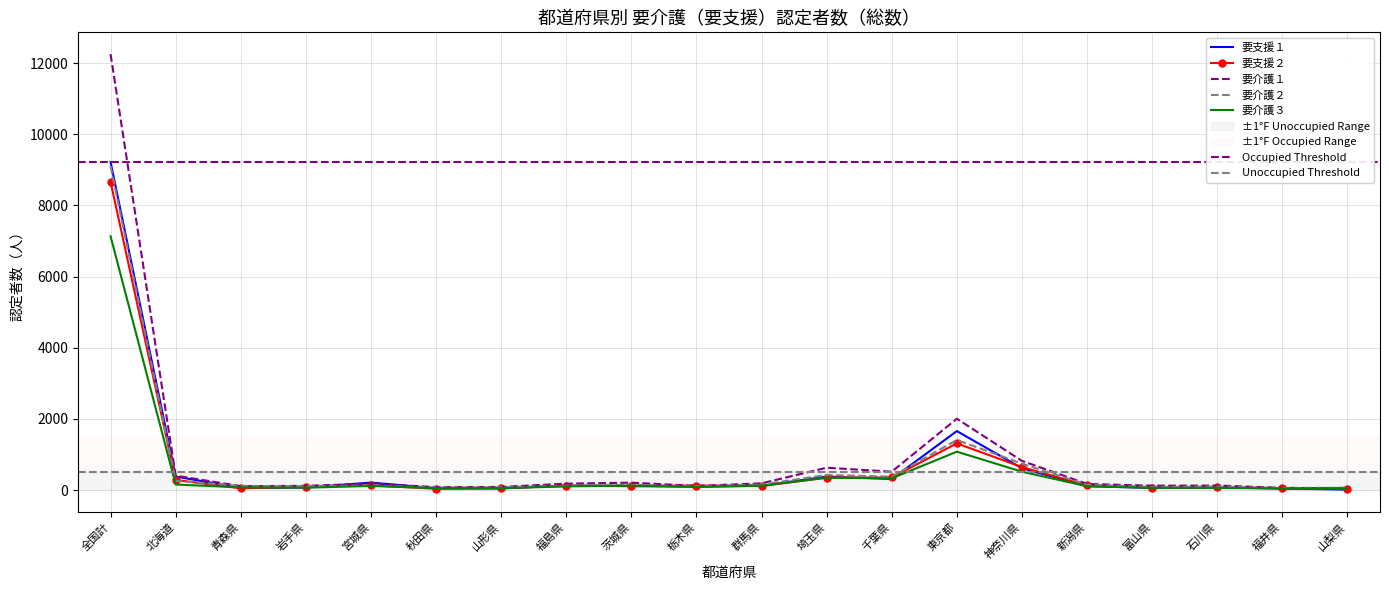

At 北海道, list the series in order from smallest to largest.

要介護３, 要介護２, 要支援２, 要支援１, 要介護１